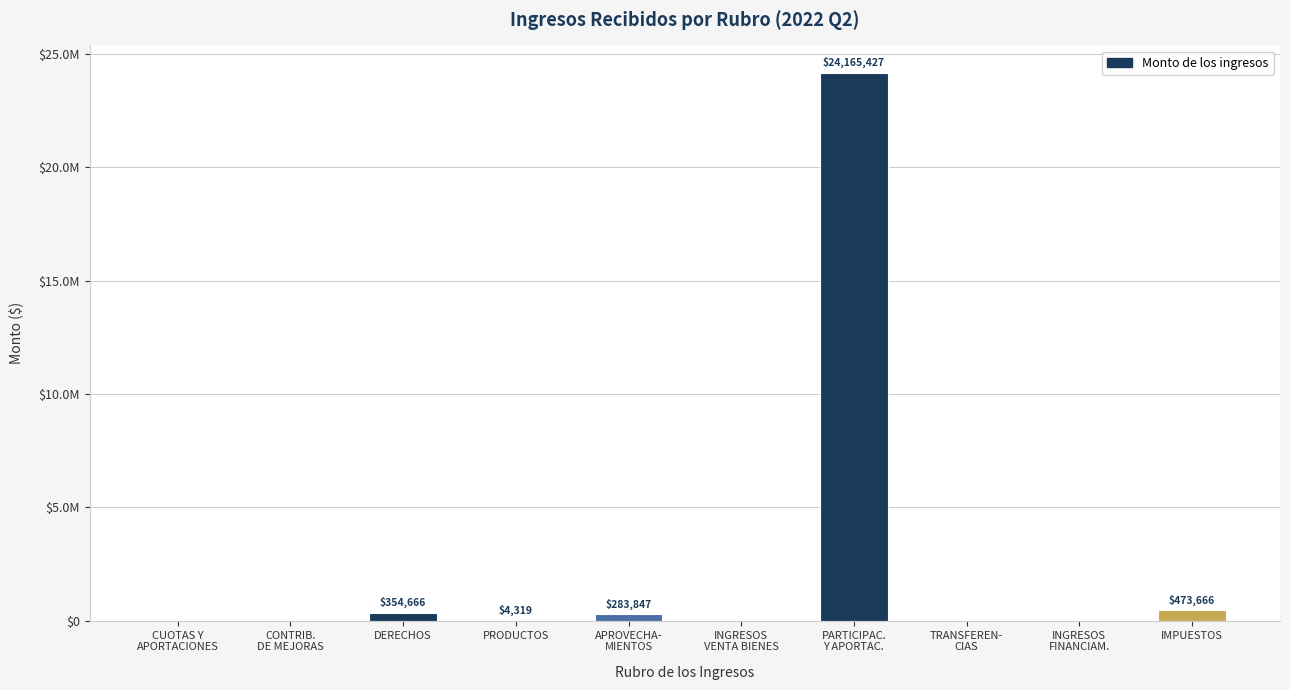

Between INGRESOS
FINANCIAM. and IMPUESTOS, which is larger?

IMPUESTOS